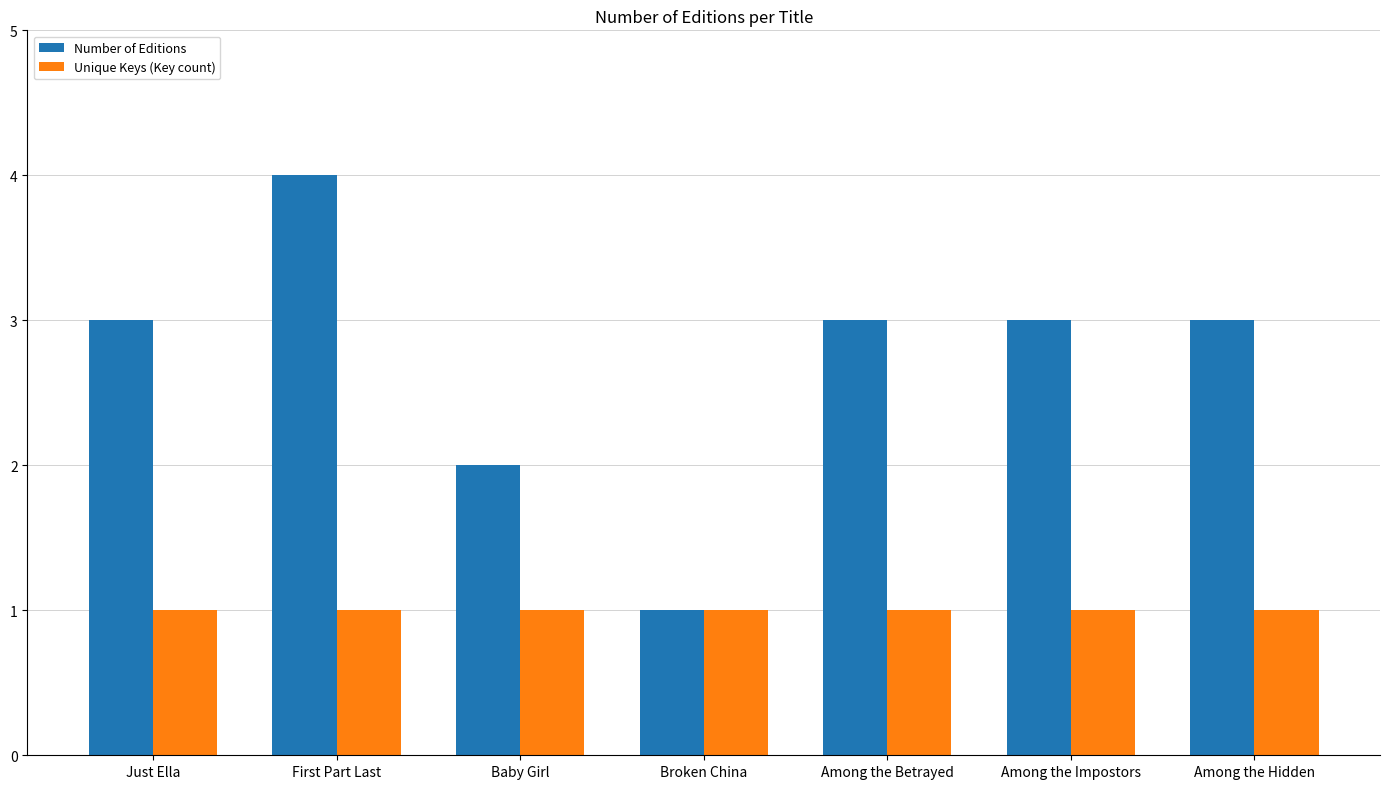

What is the sum of all Unique Keys (Key count) values?

7